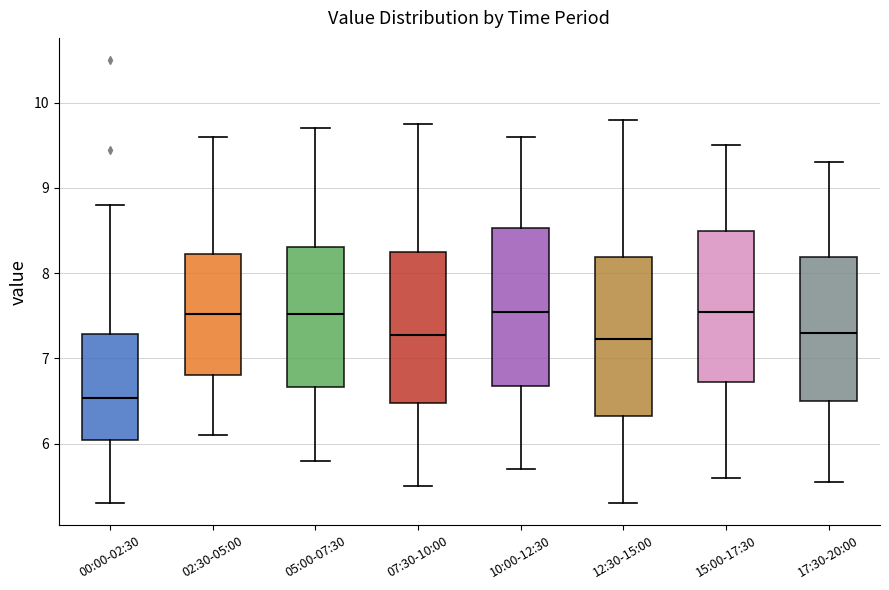

Where does the upper whisker of the box for 17:30-20:00 end on the y-axis? The values are not printed on the chart, so give them approximately, as read against the axis.

9.3